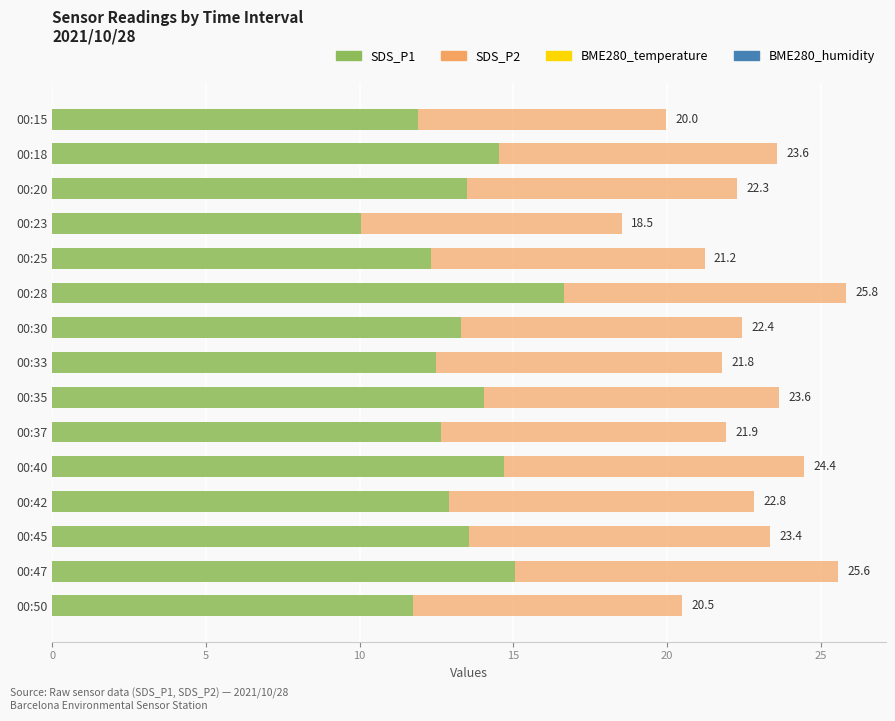

Which series has the largest total across all categories?

SDS_P1